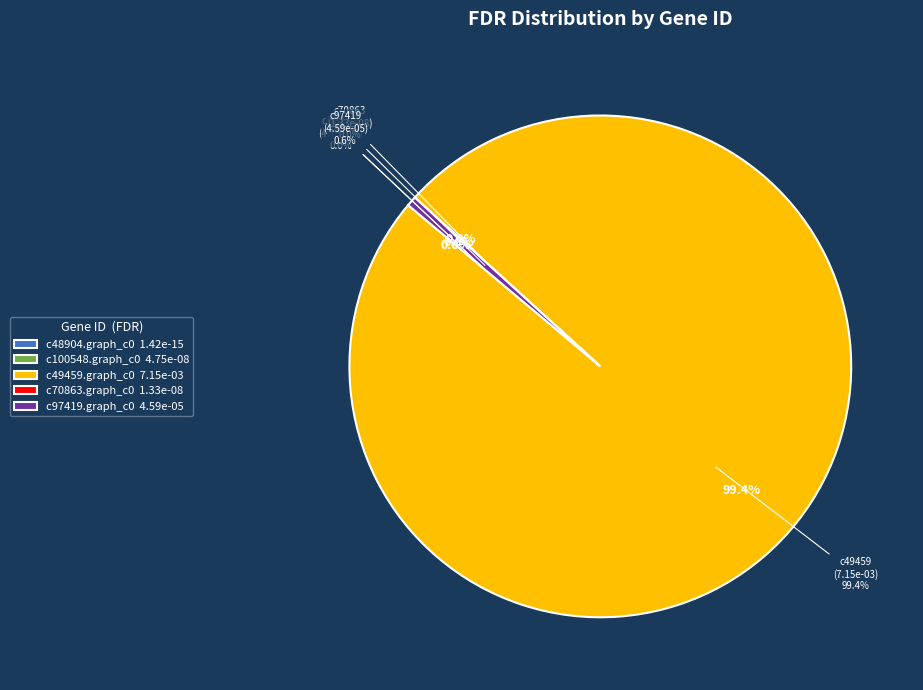

To the nearest percent, what is the difference between the c48904.graph_c0 and c97419.graph_c0 slice percentages?

1%